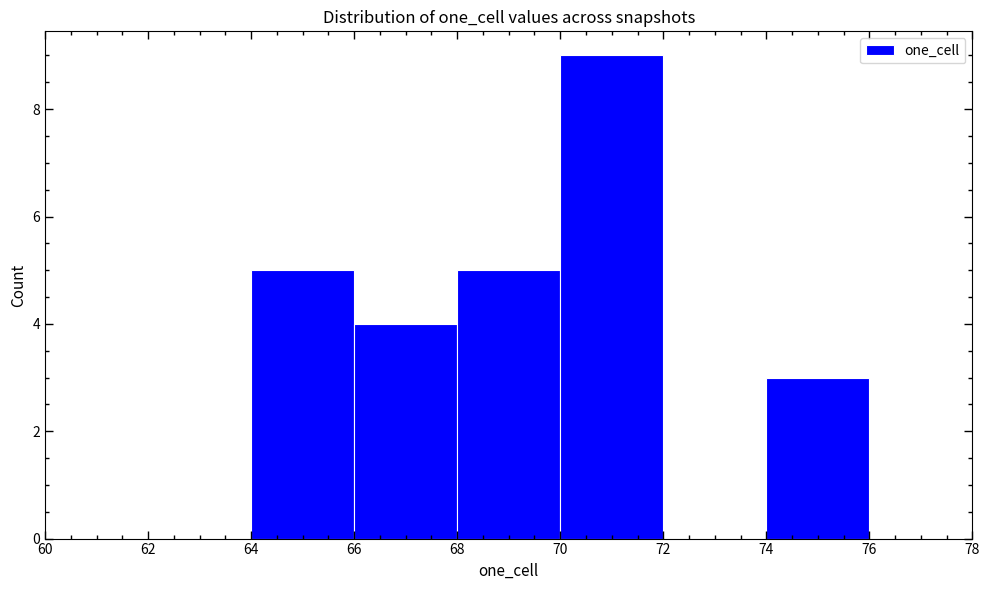

Over which range of the x-axis is the bar tallest?

70 to 72